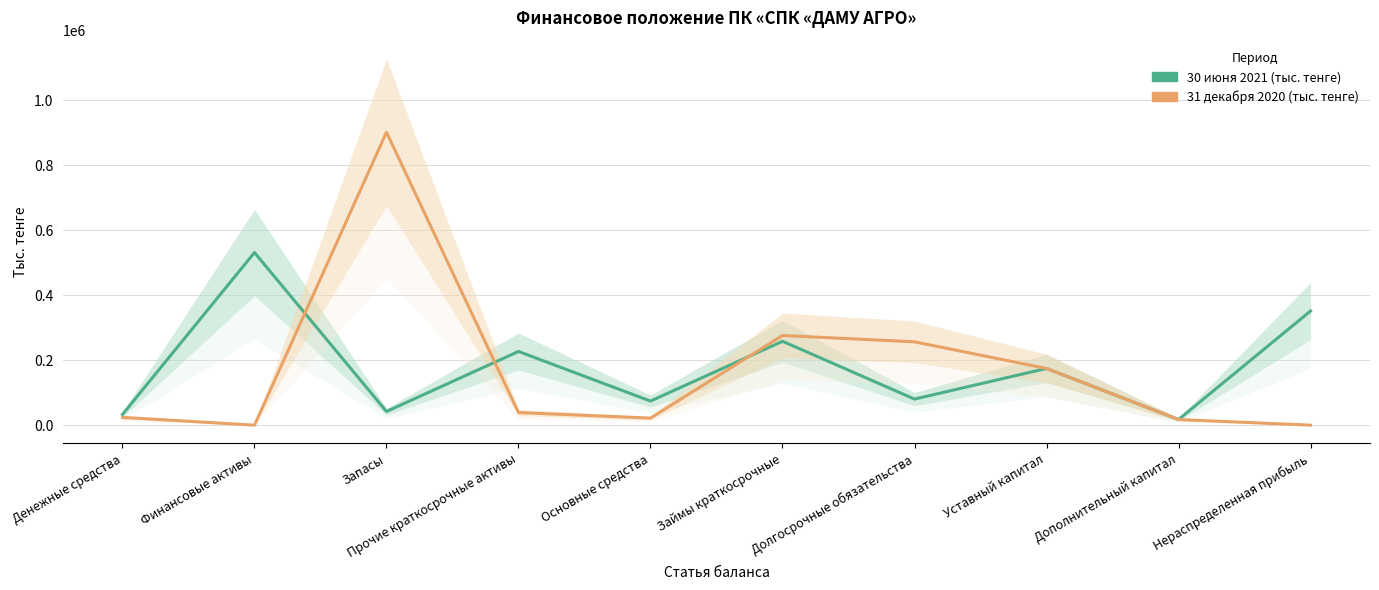

Is the value of 31 декабря 2020 (тыс. тенге) at Денежные средства greater than the value of 30 июня 2021 (тыс. тенге) at Денежные средства?

No